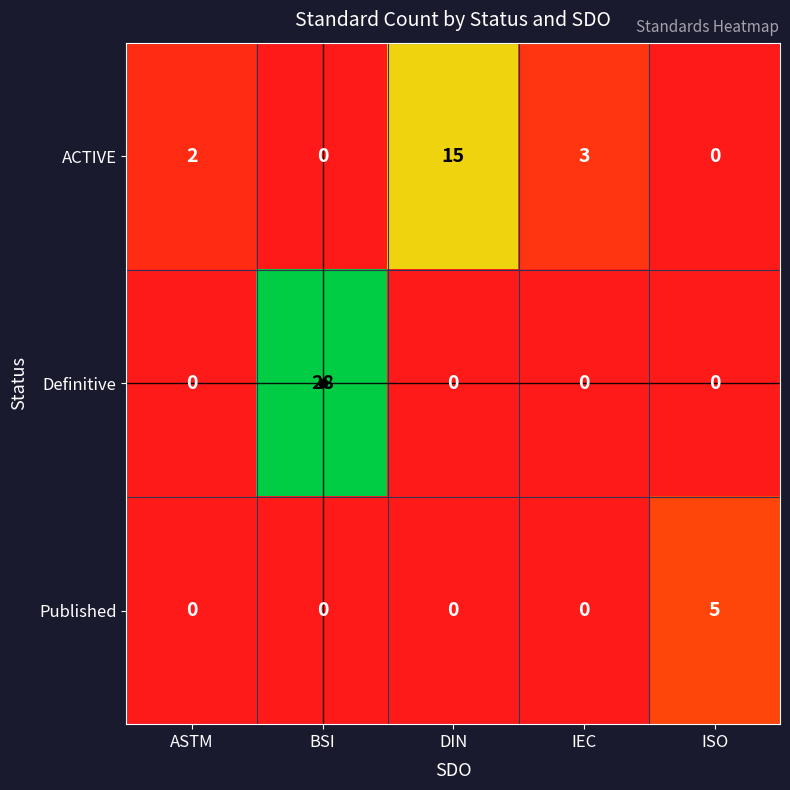

Rank the series by their average value, from highest to lowest.

Definitive, ACTIVE, Published